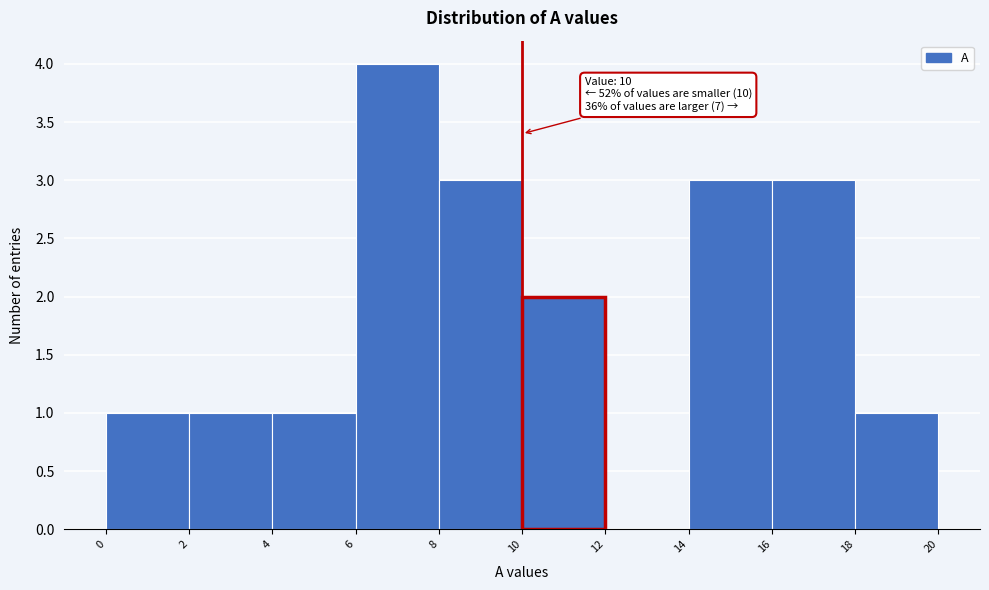

Over which range of the x-axis is the bar tallest?

6 to 8